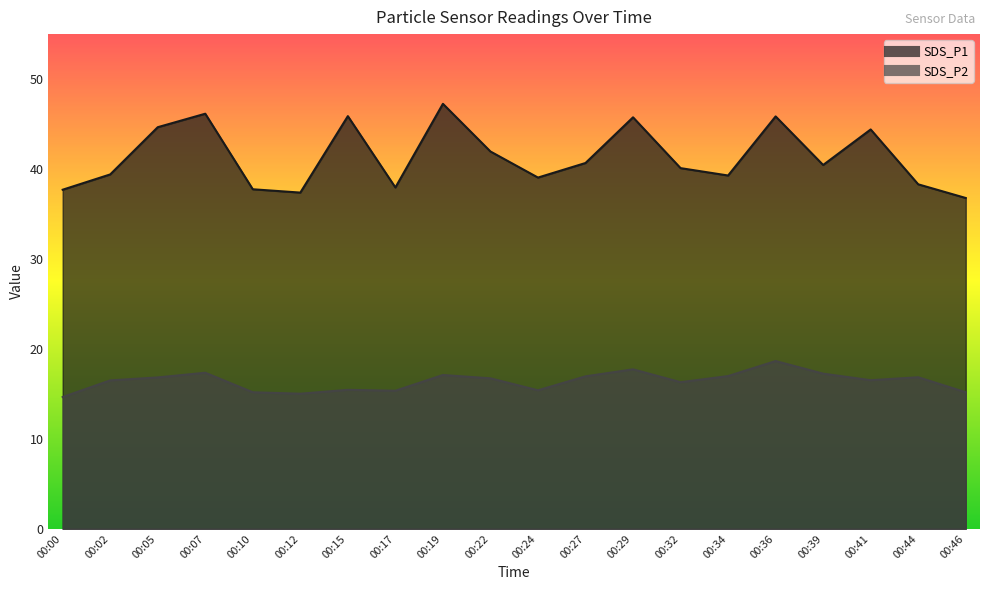

Between 00:02 and 00:22, which series saw the biggest shift?

SDS_P1